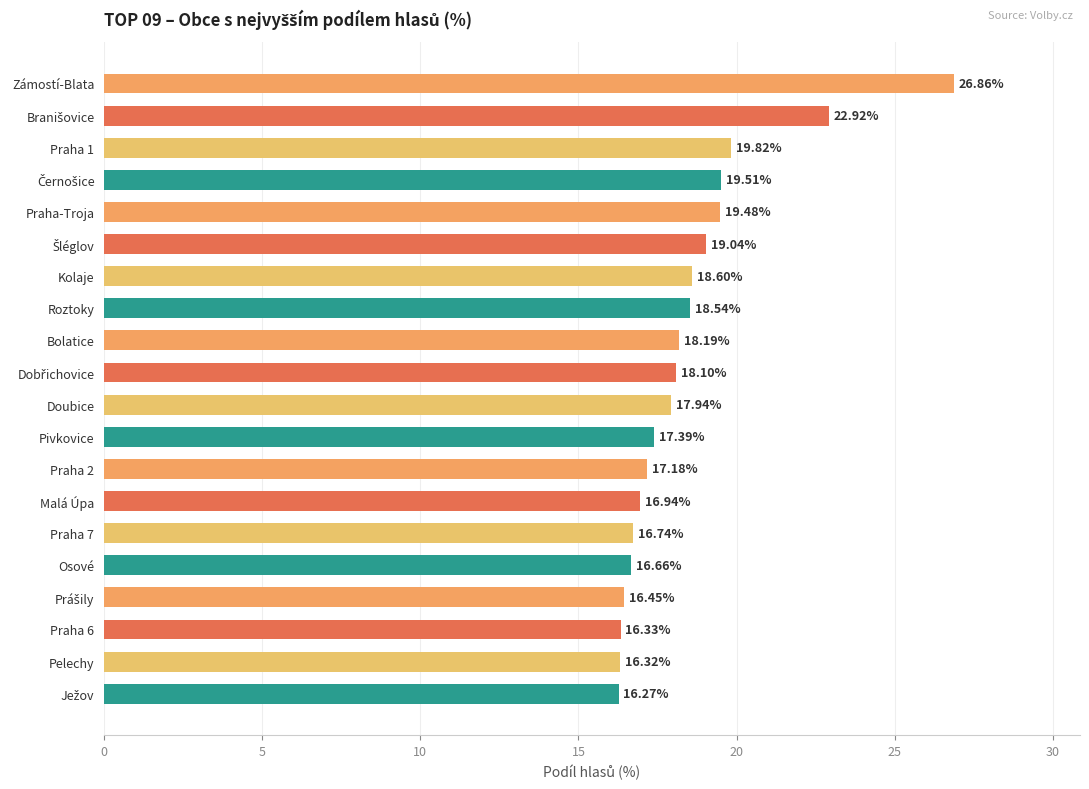

What is the difference between the maximum and second lowest values?

10.5